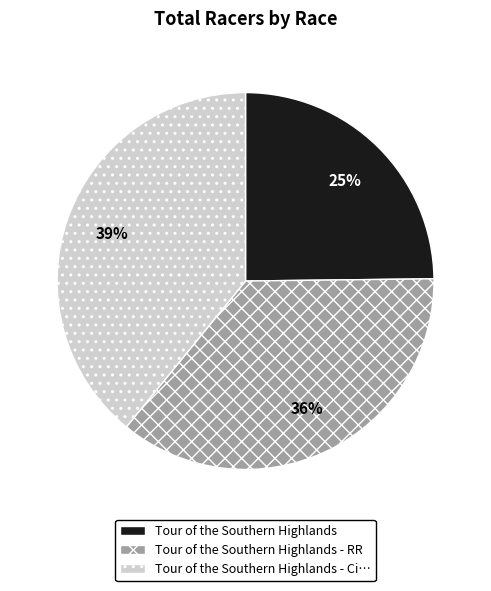

To the nearest percent, what is the average slice percentage?

33%